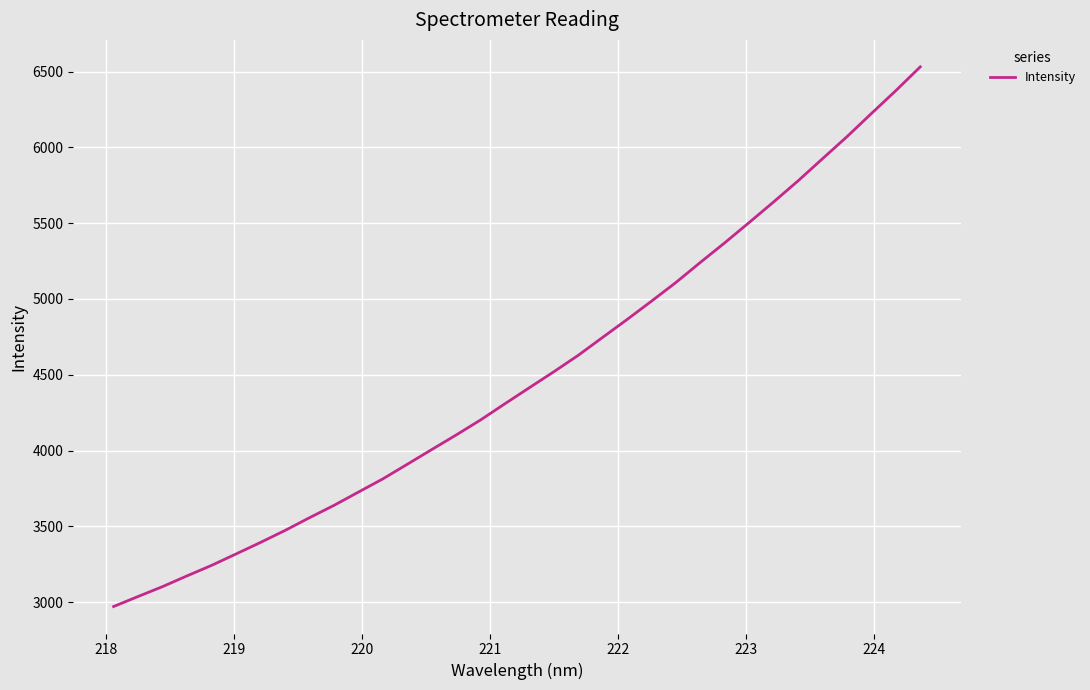

What is the smallest value displayed?

2970.5